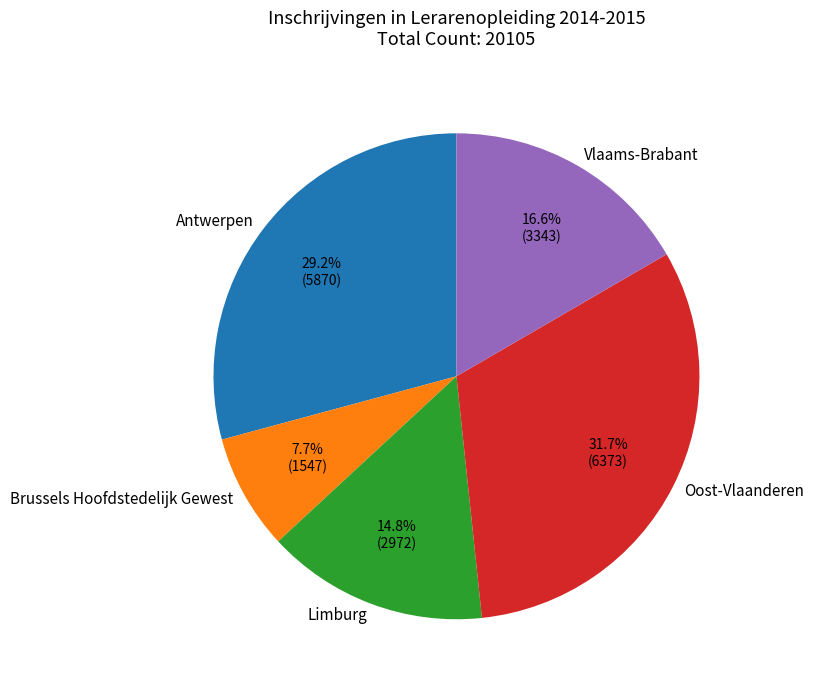

Which has a higher value, Antwerpen or Brussels Hoofdstedelijk Gewest?

Antwerpen